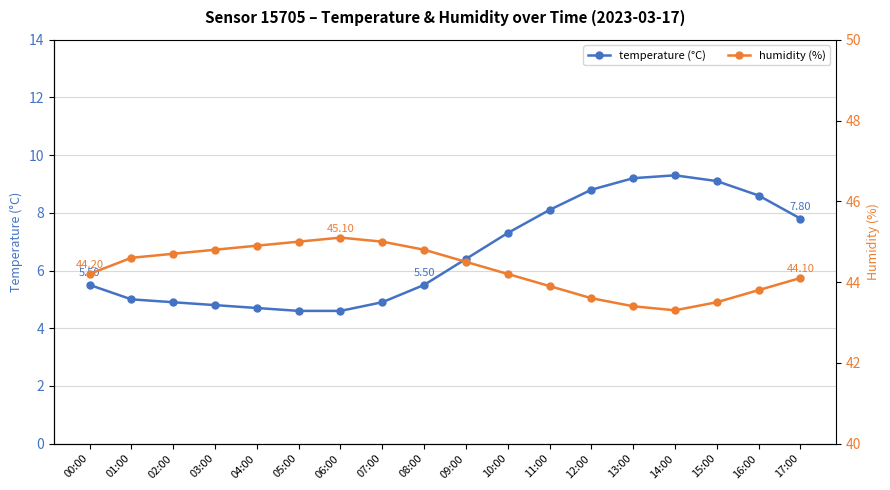

Reading right to left, what are all the values shown in this chart?

temperature (°C): 17:00=7.8	16:00=8.6	15:00=9.1	14:00=9.3	13:00=9.2	12:00=8.8	11:00=8.1	10:00=7.3	09:00=6.4	08:00=5.5	07:00=4.9	06:00=4.6	05:00=4.6	04:00=4.7	03:00=4.8	02:00=4.9	01:00=5.0	00:00=5.5
humidity (%): 17:00=44.1	16:00=43.8	15:00=43.5	14:00=43.3	13:00=43.4	12:00=43.6	11:00=43.9	10:00=44.2	09:00=44.5	08:00=44.8	07:00=45.0	06:00=45.1	05:00=45.0	04:00=44.9	03:00=44.8	02:00=44.7	01:00=44.6	00:00=44.2